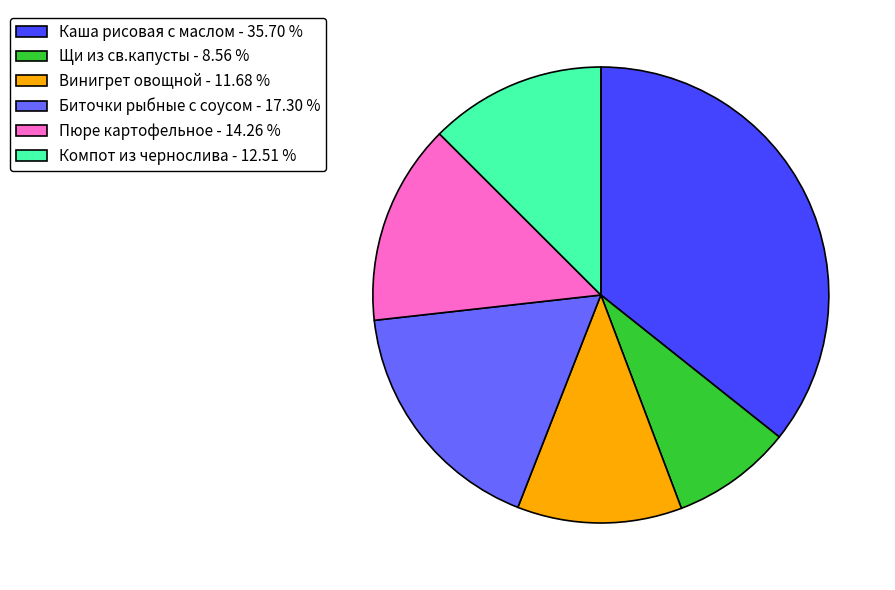

Count the number of slices in the pie.

6